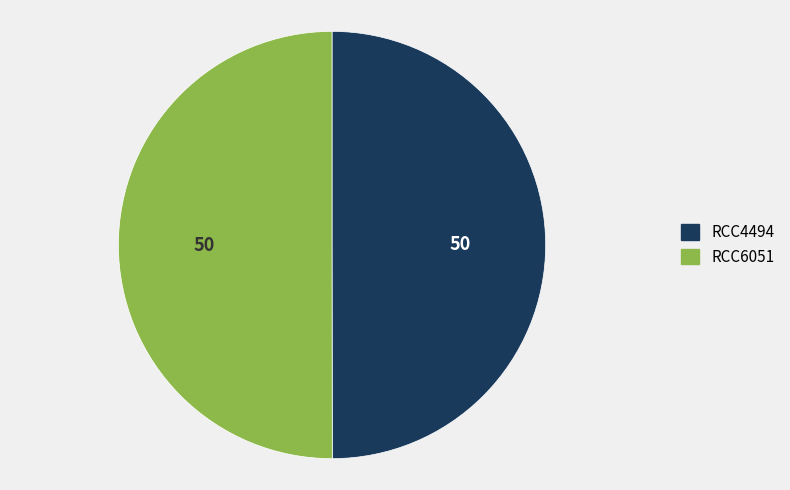

What is the ratio of the value at RCC6051 to the value at RCC4494?

1.0